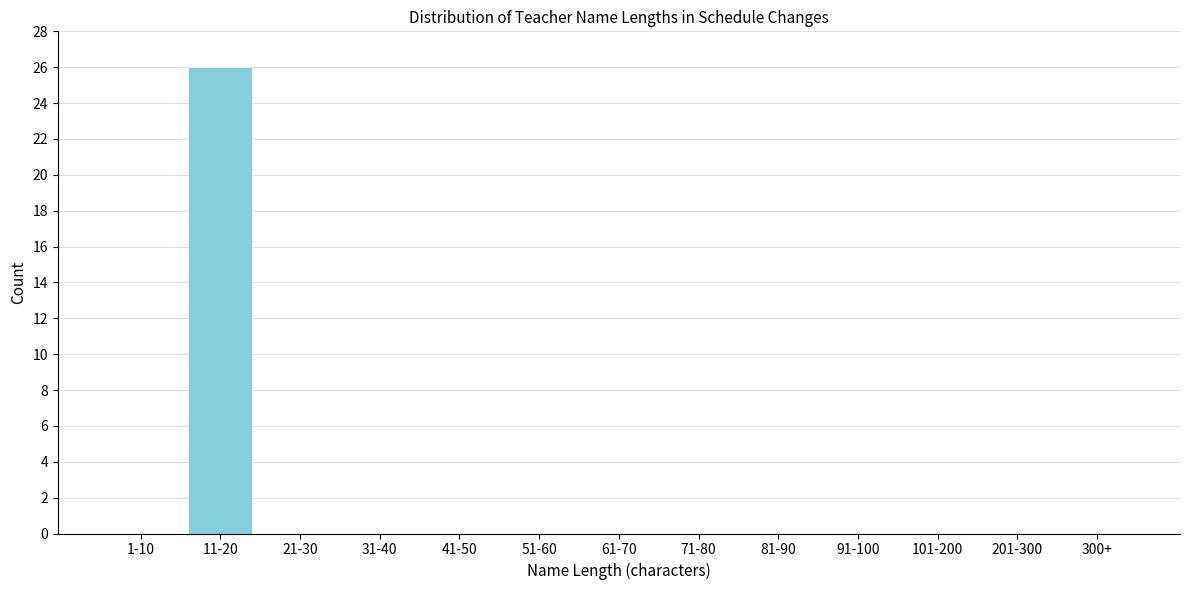

Reading left to right, transcribe all the data shown in this chart.

1-10=0	11-20=26	21-30=0	31-40=0	41-50=0	51-60=0	61-70=0	71-80=0	81-90=0	91-100=0	101-200=0	201-300=0	300+=0